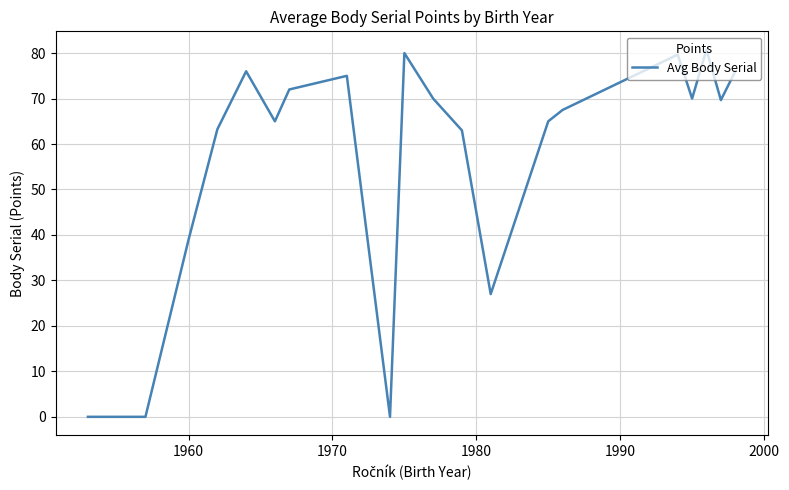

How many lines are shown in the chart?

1